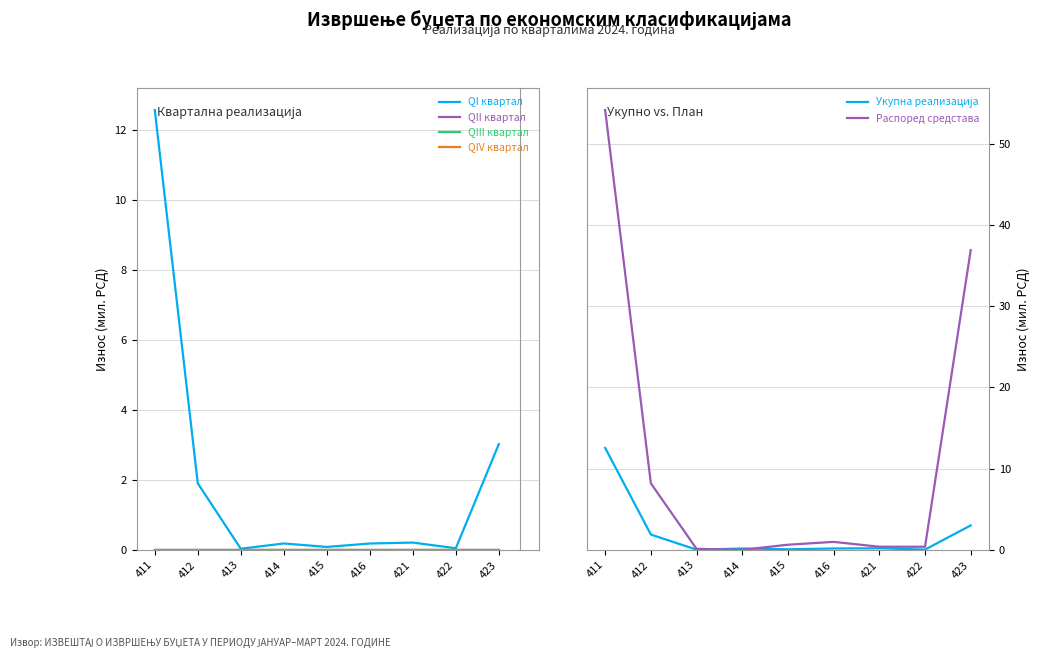

In Укупна реализација, how many points are higher than both neighbors (excluding endpoints)?

2